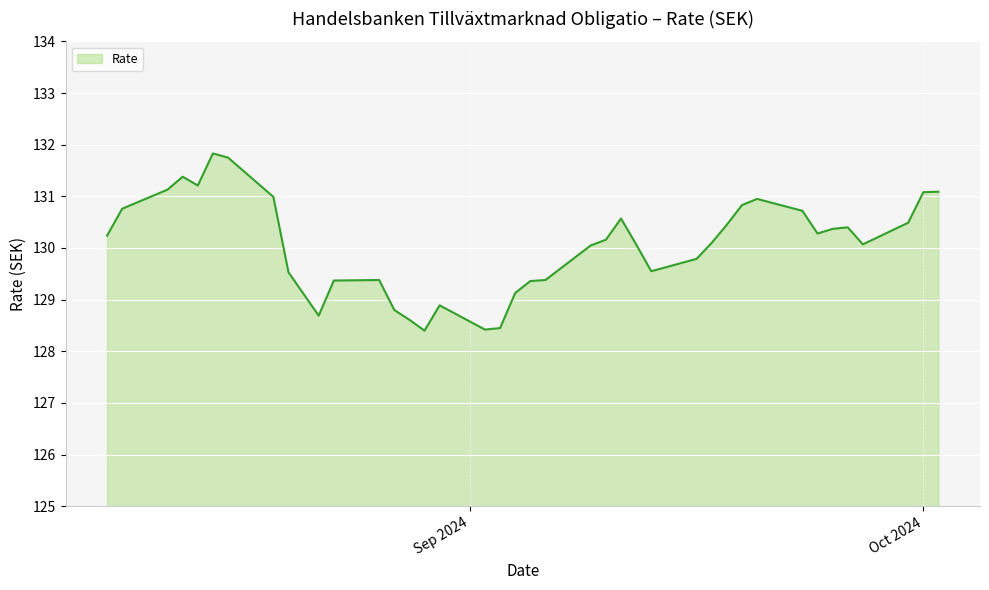

What is the sum of all values?

5201.8